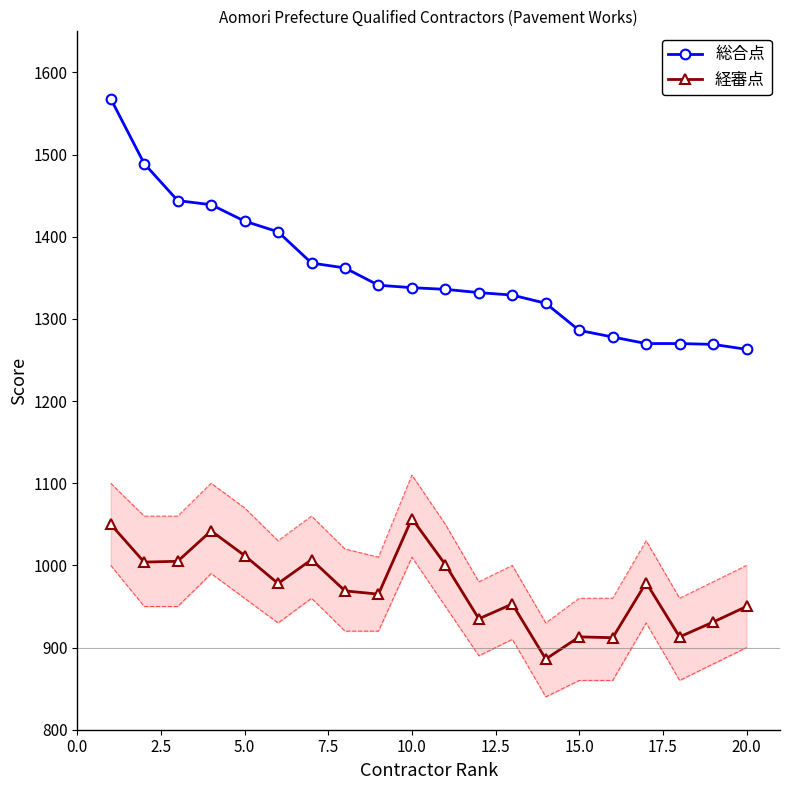

True or false: 経審点 and 総合点 cross at least once.

False